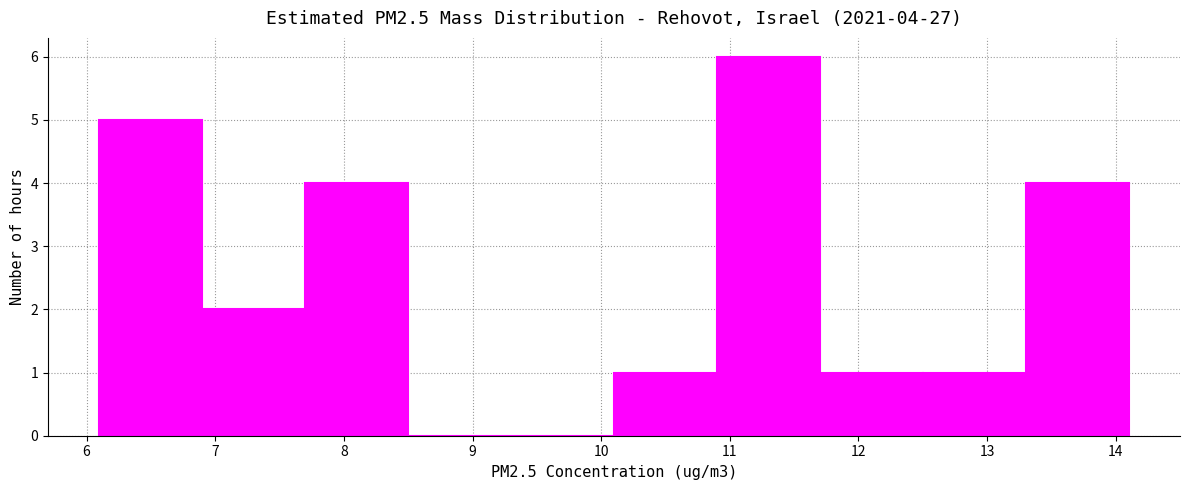

Over which range of the x-axis is the bar tallest?

10.9 to 11.7